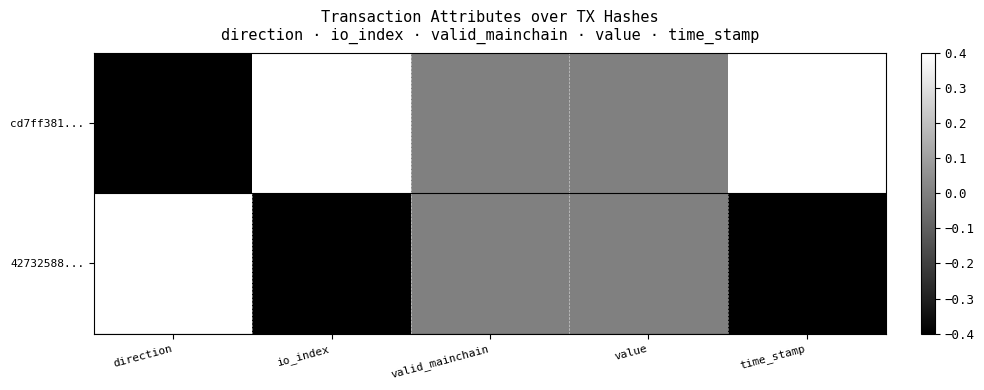

Which series has the largest total across all categories?

cd7ff381...